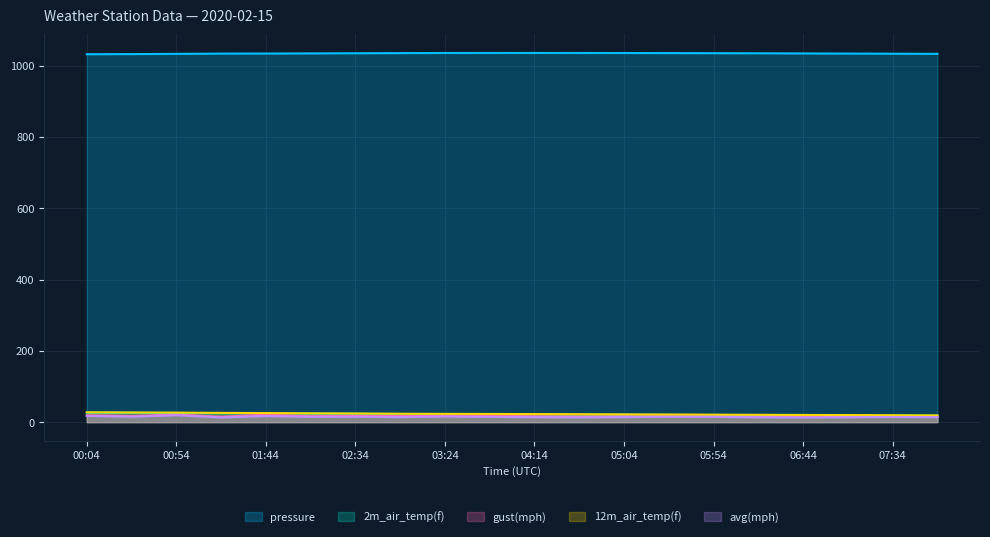

What is the total value across all series at 07:09?

1101.6